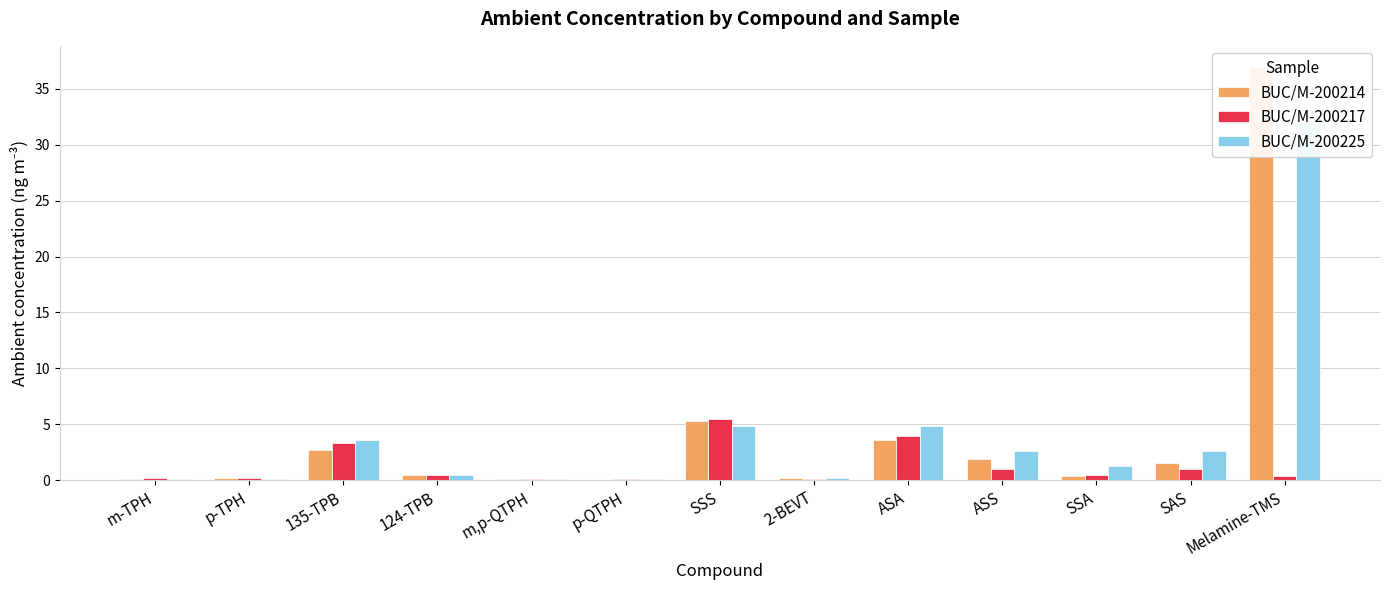

The value of BUC/M-200225 at p-QTPH is 0.1. True or false?

True